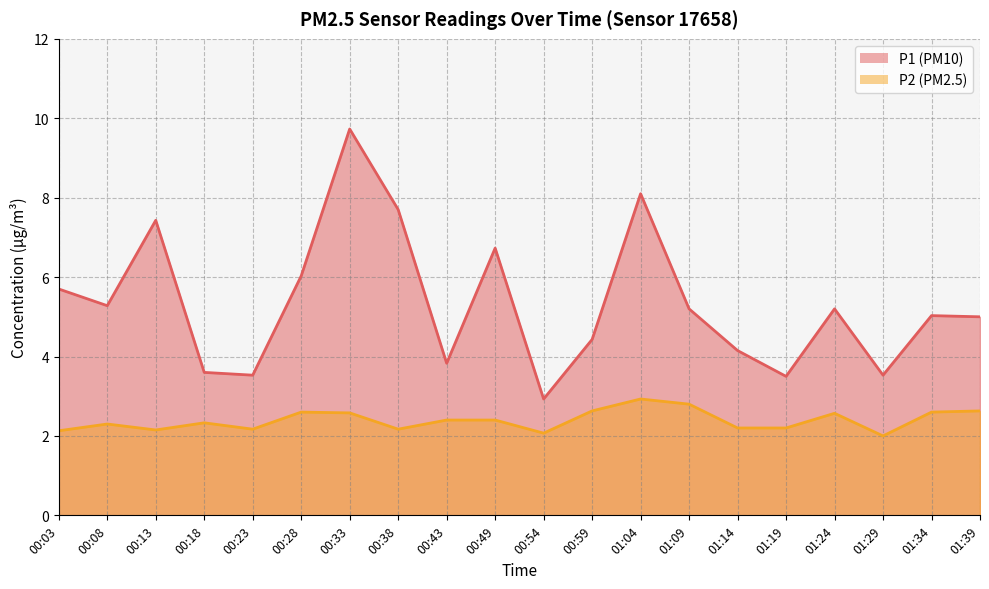

True or false: P2 and P1 cross at least once.

False